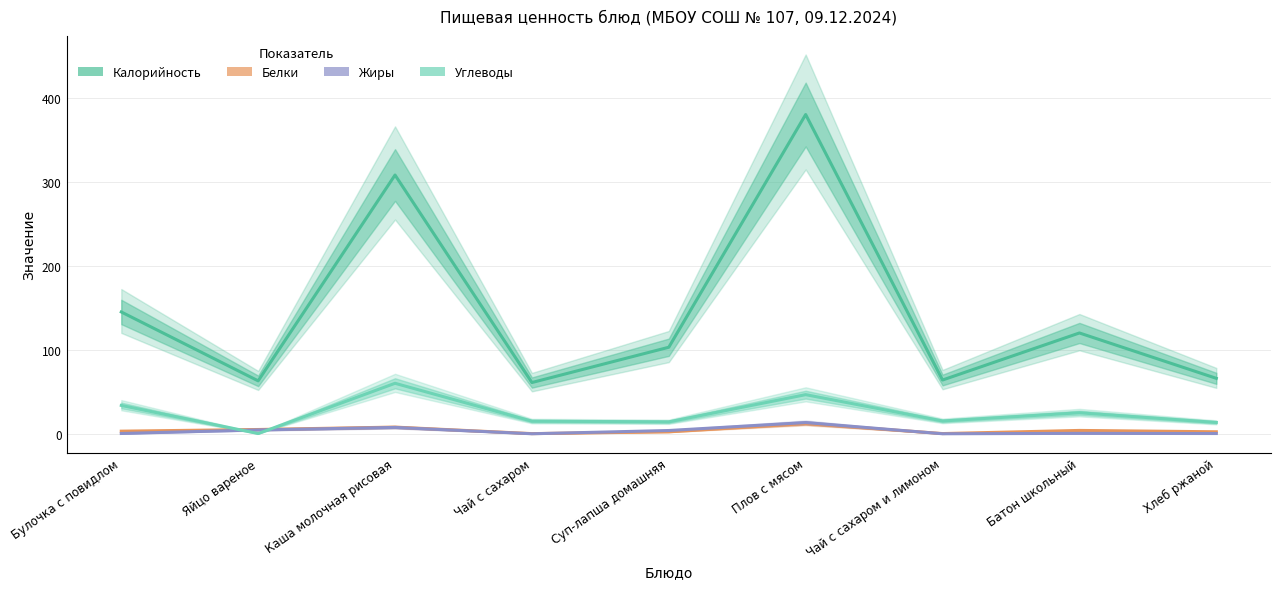

What is the maximum value for Белки?

12.2